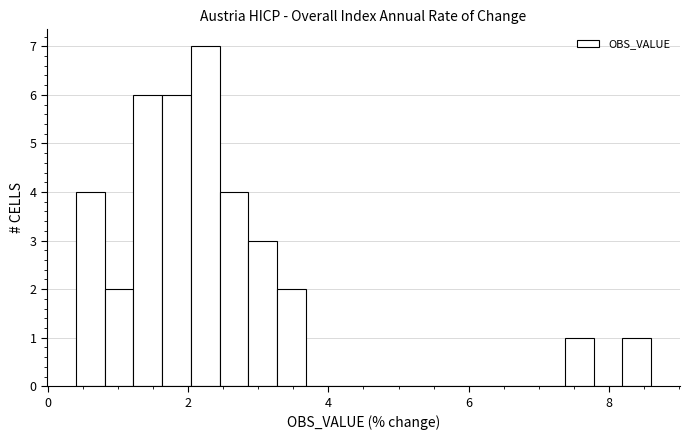

Around what value on the x-axis is the tallest bar? Give the approximate position of its centre, as read against the axis.

2.2